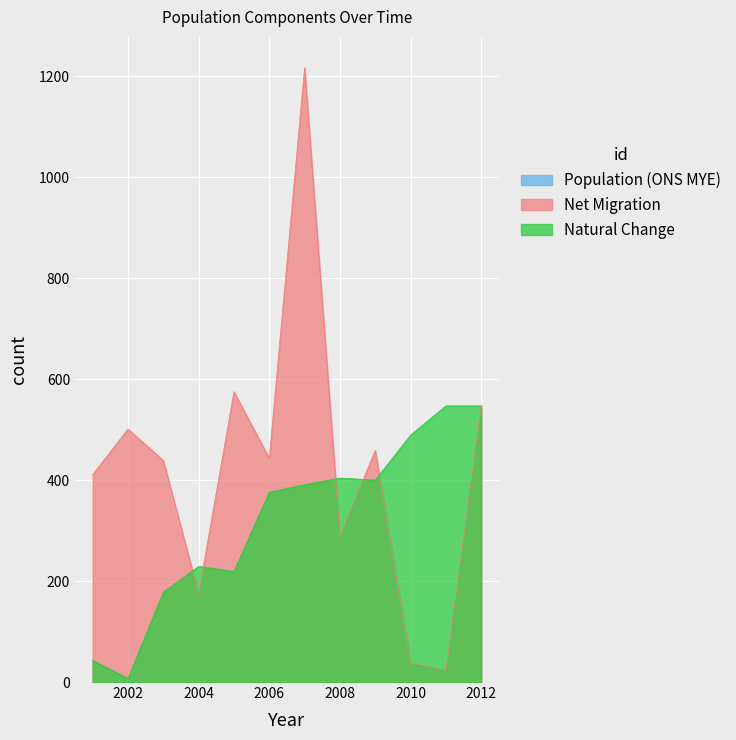

Reading right to left, list all the values displayed in this chart.

Population (ONS MYE): 2012=0.1	2011=0.1	2010=0.1	2009=0.1	2008=0.1	2007=0.1	2006=0.1	2005=0.1	2004=0.1	2003=0.1	2002=0.1	2001=0.1
Net Migration: 2012=547.0	2011=23.0	2010=38.0	2009=459.0	2008=288.0	2007=1217.0	2006=443.0	2005=575.0	2004=175.0	2003=439.0	2002=501.0	2001=411.0
Natural Change: 2012=547.0	2011=547.0	2010=489.0	2009=400.0	2008=404.0	2007=391.0	2006=376.0	2005=219.0	2004=229.0	2003=178.0	2002=7.0	2001=43.0